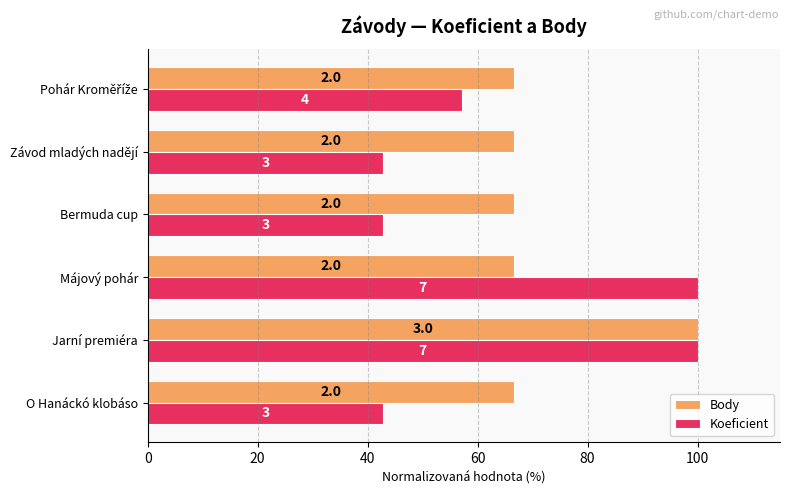

How many groups of bars are there?

6